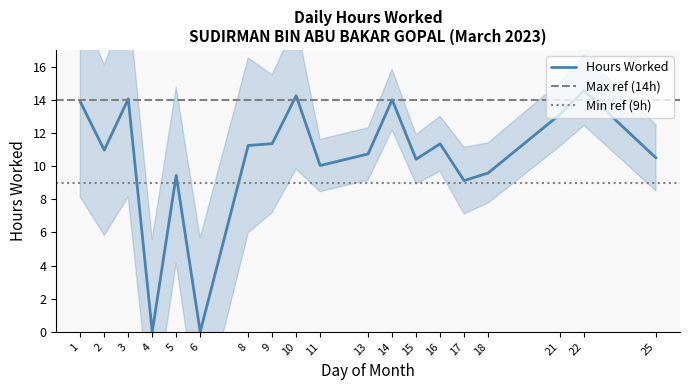

Which has a higher value, 13 or 18?

13